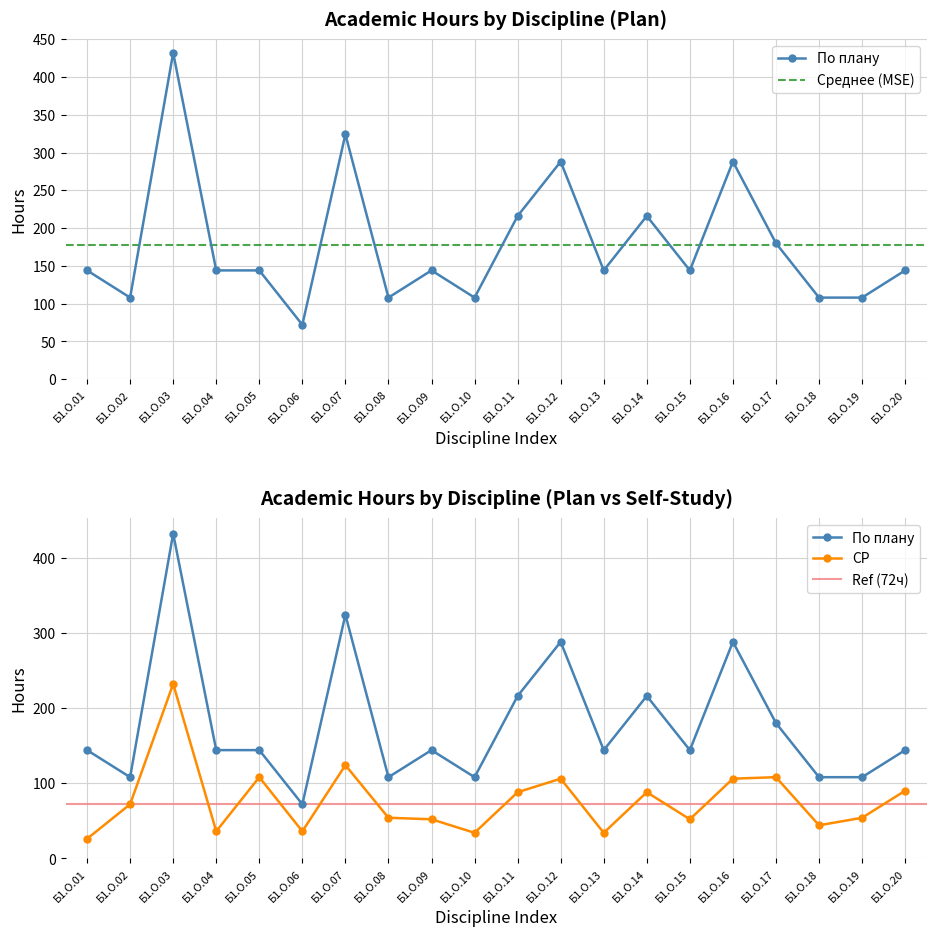

Is it true that По плану equals 149 at Б1.О.07?

False